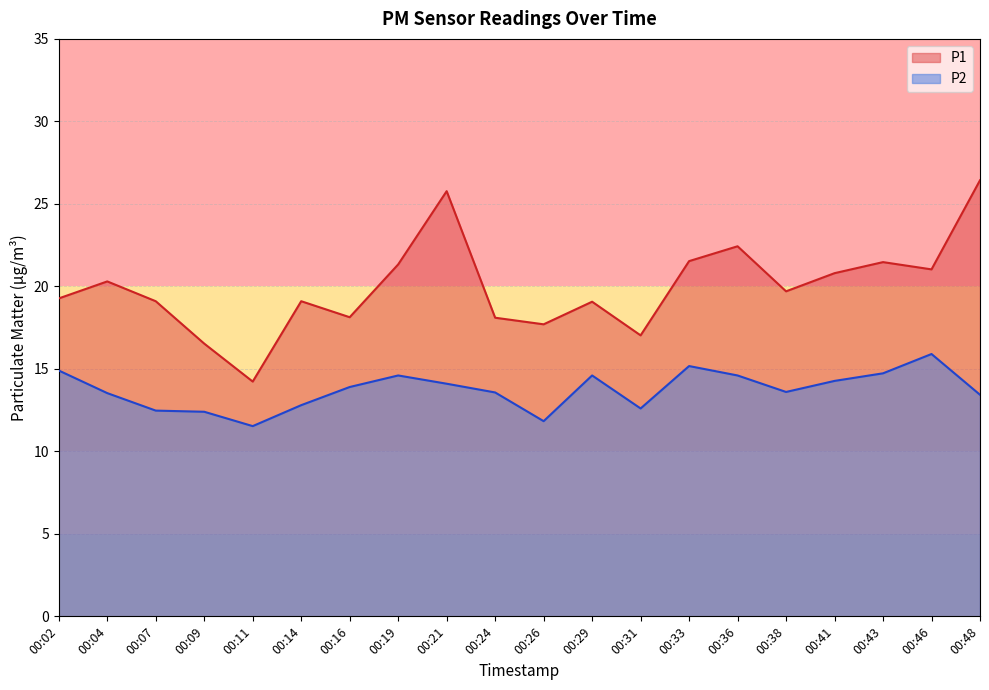

Is the value of P2 at 00:19 greater than the value of P1 at 00:38?

No